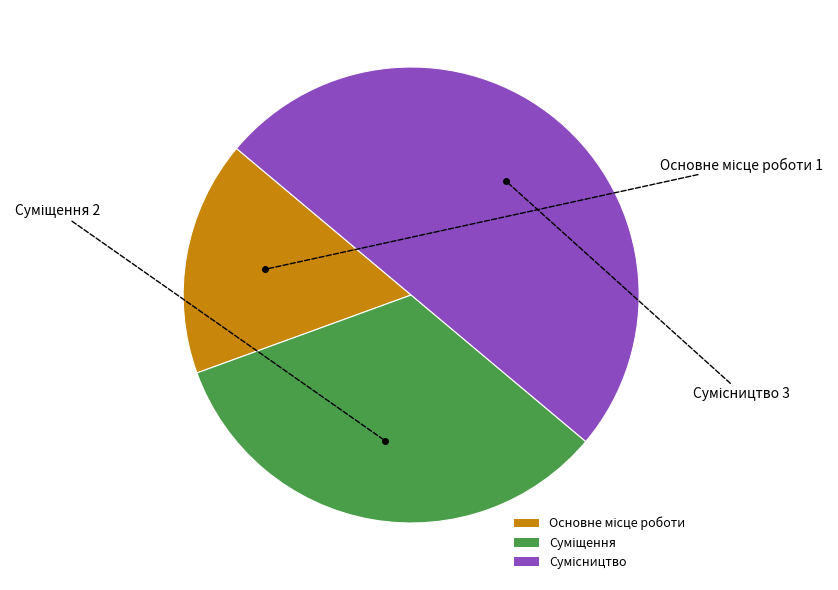

Is there a majority slice in this chart?

No